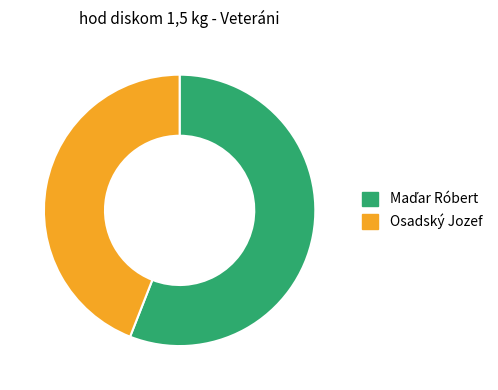

Count the number of slices in the pie.

2